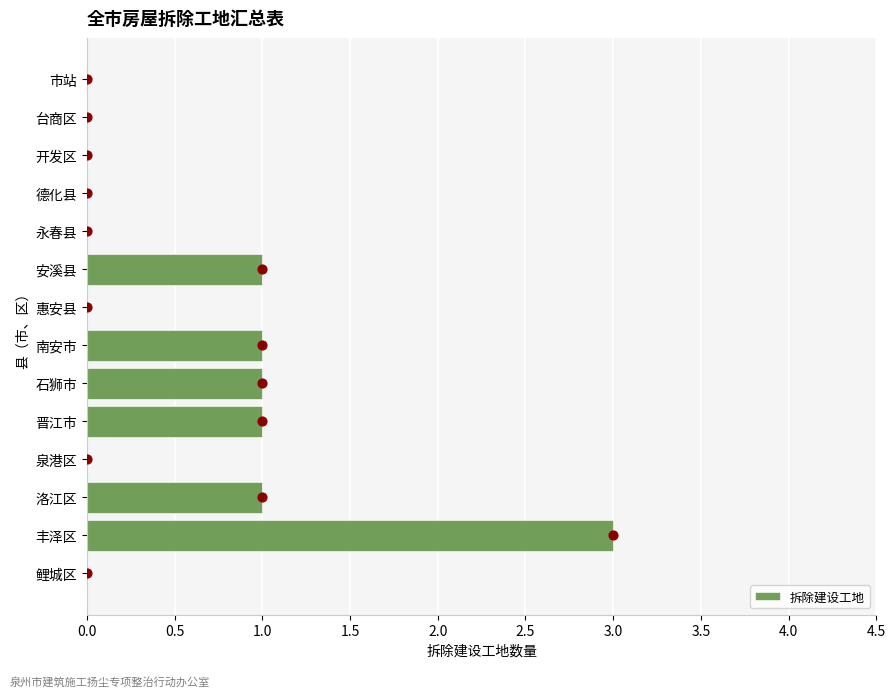

What is the sum of all 拆除建设工地 values?

8